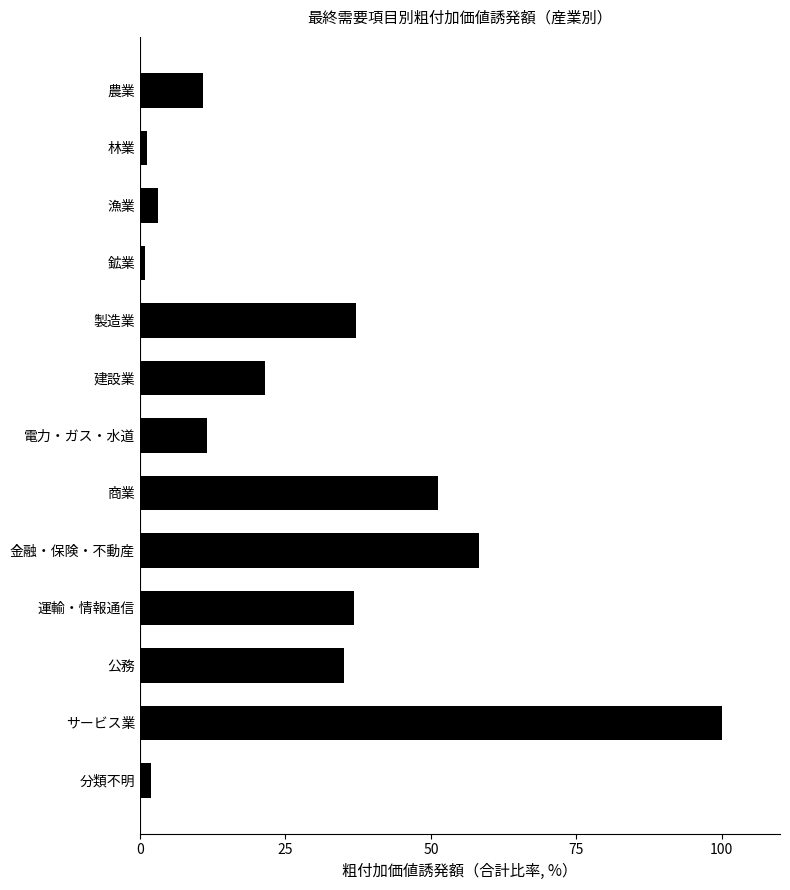

At which label is the value closest to 50?

商業